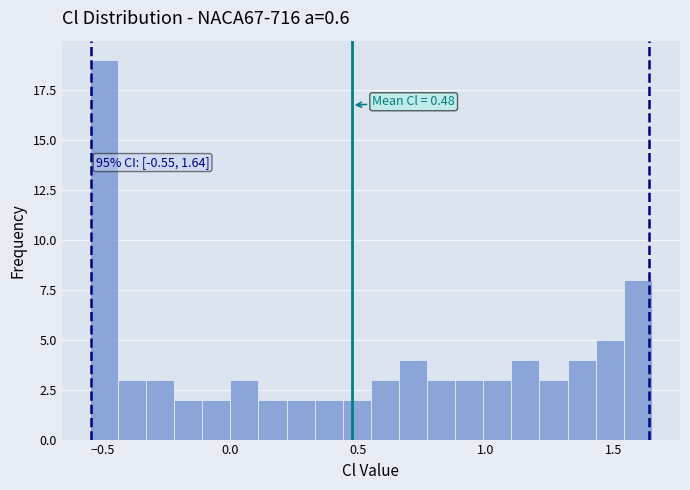

Around what value on the x-axis is the tallest bar? Give the approximate position of its centre, as read against the axis.

-0.50